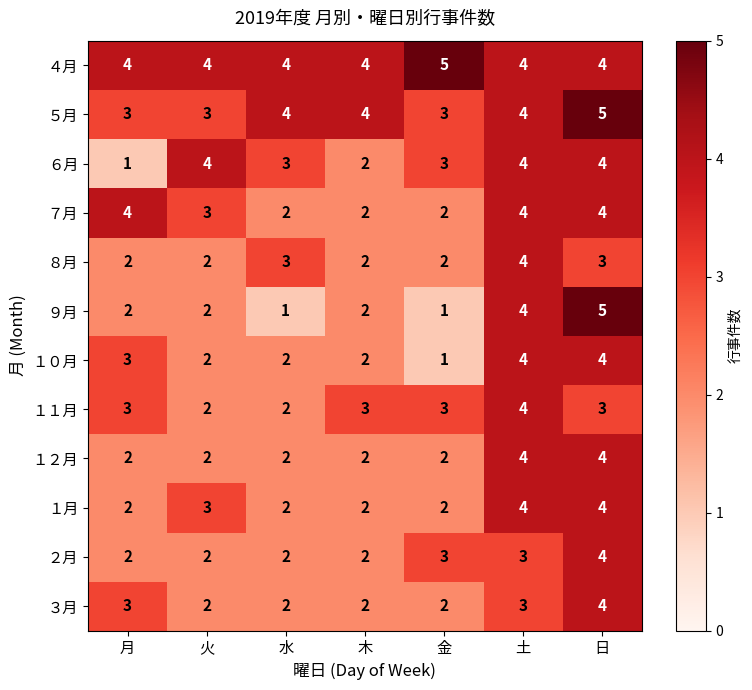

Where is １月 nearest to the value 3?

火